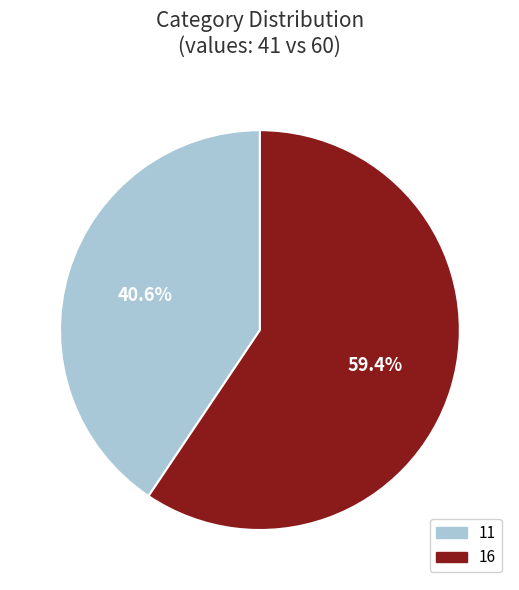

How many segments does this pie chart have?

2